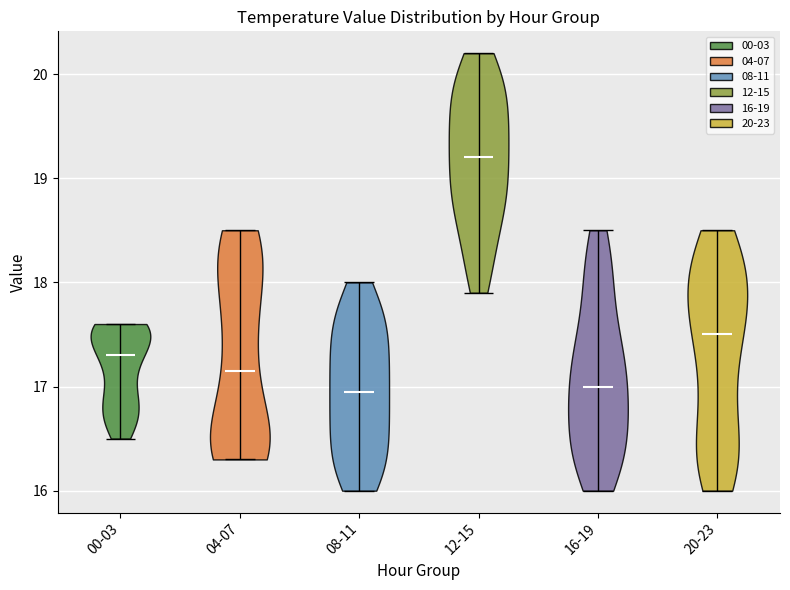

Reading left to right, read every violin against the y-axis: where its median line is, and the lowest and highest points it reaches. The values are not printed on the chart, so give them approximately, as read against the axis.

00-03: median line 17.3, lowest point 16.5, highest point 17.6
04-07: median line 17.2, lowest point 16.3, highest point 18.5
08-11: median line 17.0, lowest point 16.0, highest point 18.0
12-15: median line 19.2, lowest point 17.9, highest point 20.2
16-19: median line 17.0, lowest point 16.0, highest point 18.5
20-23: median line 17.5, lowest point 16.0, highest point 18.5